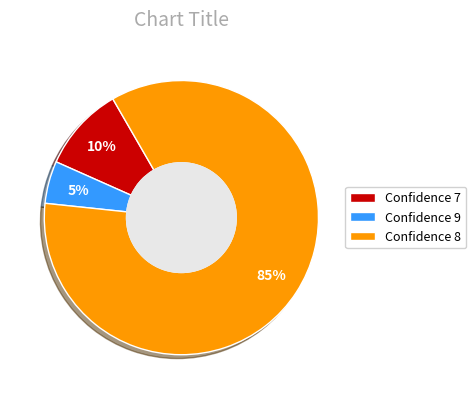

To the nearest percent, what percentage of the pie is Confidence 7?

10%